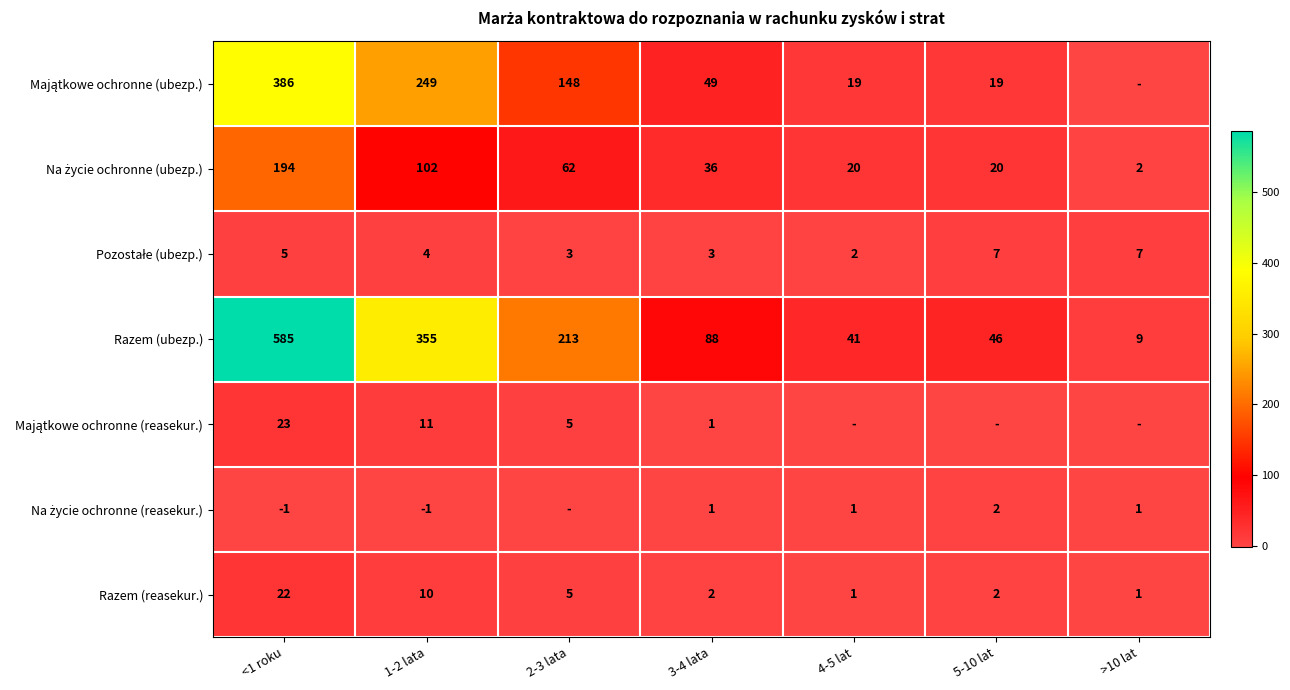

What is the sum of all Razem (ubezp.) values?

1337